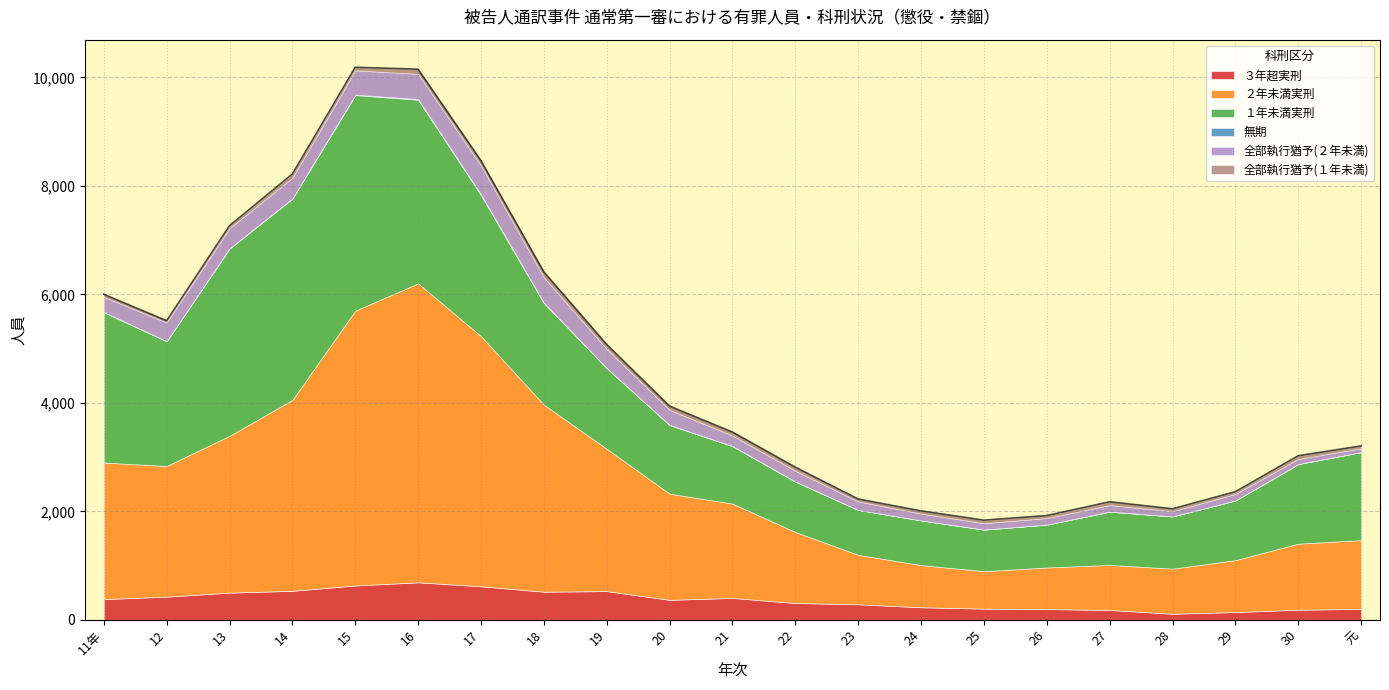

Does the chart display data point markers on the line(s)?

No